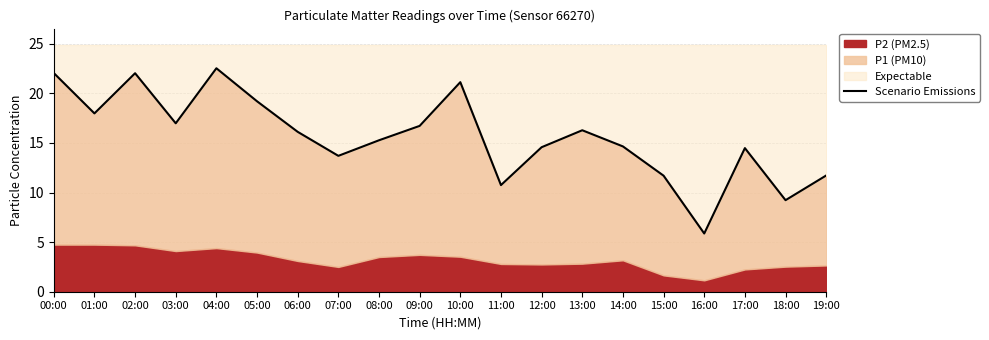

What is the minimum value shown in the chart?

5.9